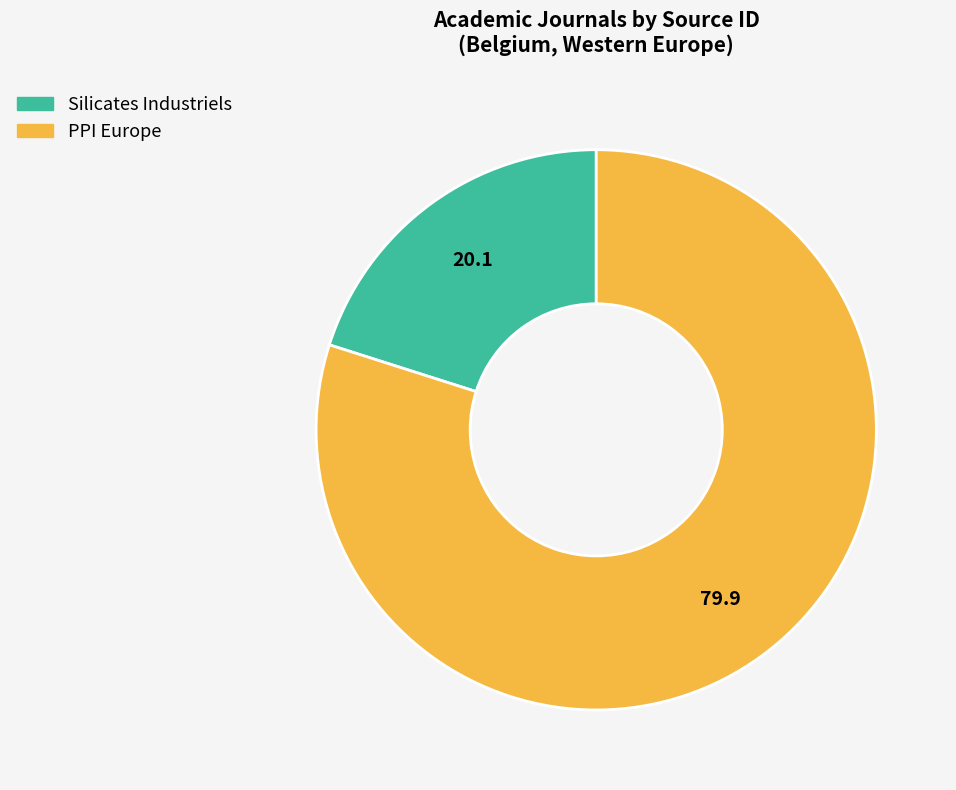

Does any single category account for the majority?

Yes